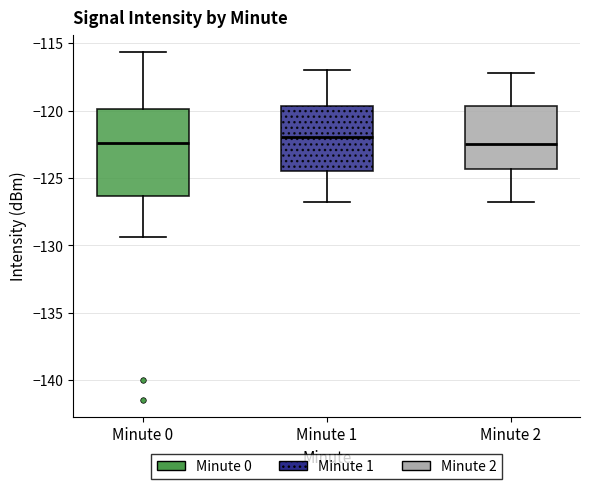

Reading left to right, read every box against the y-axis: the position of its median line, the range the box covers, and the ends of its whiskers. The values are not printed on the chart, so give them approximately, as read against the axis.

Minute 0: median -122.5, box -126.5 to -120.0, whiskers -129.5 to -115.5
Minute 1: median -122.0, box -124.5 to -119.5, whiskers -127.0 to -117.0
Minute 2: median -122.5, box -124.5 to -119.5, whiskers -127.0 to -117.0